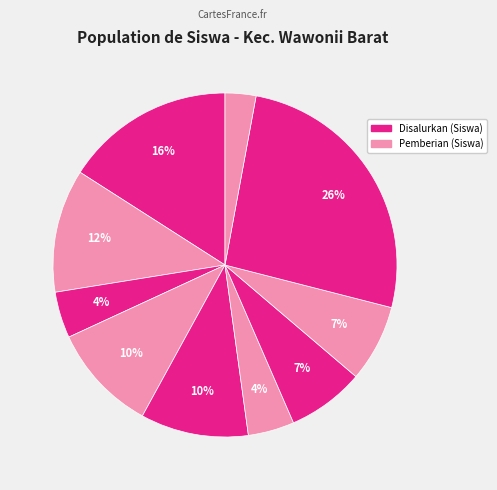

Rank the categories by value from highest to lowest.

SD NEGERI 9 WAWONII BARAT, SD NEGERI 1 WAWONII BARAT, SD NEGERI 2 WAWONII BARAT, SD NEGERI 4 WAWONII BARAT, SD NEGERI 5 WAWONII BARAT, SD NEGERI 7 WAWONII BARAT, SD NEGERI 8 WAWONII BARAT, SD NEGERI 3 WAWONII BARAT, SD NEGERI 6 WAWONII BARAT, SLBS ABCDE CAHAYA KONKEP